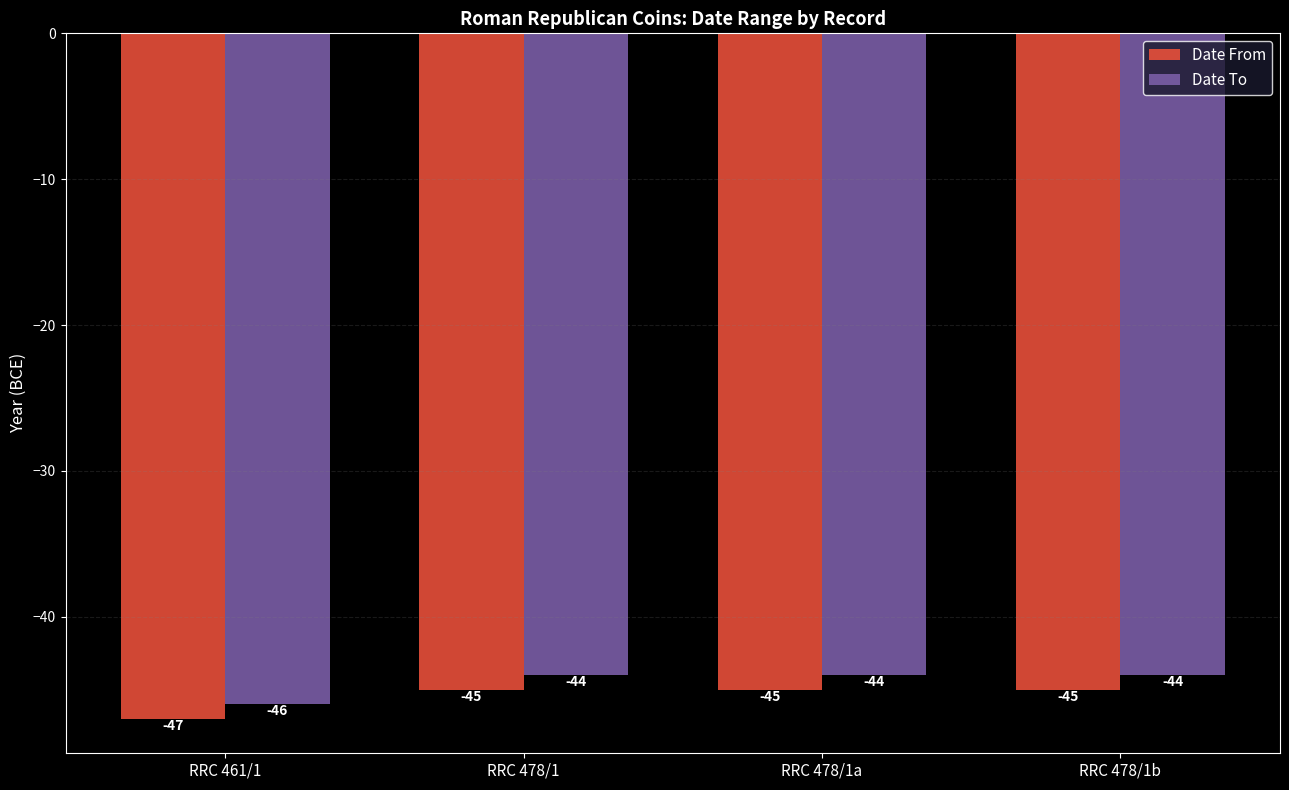

Reading left to right, extract all data points from this chart.

Date From: -47	-45	-45	-45
Date To: -46	-44	-44	-44